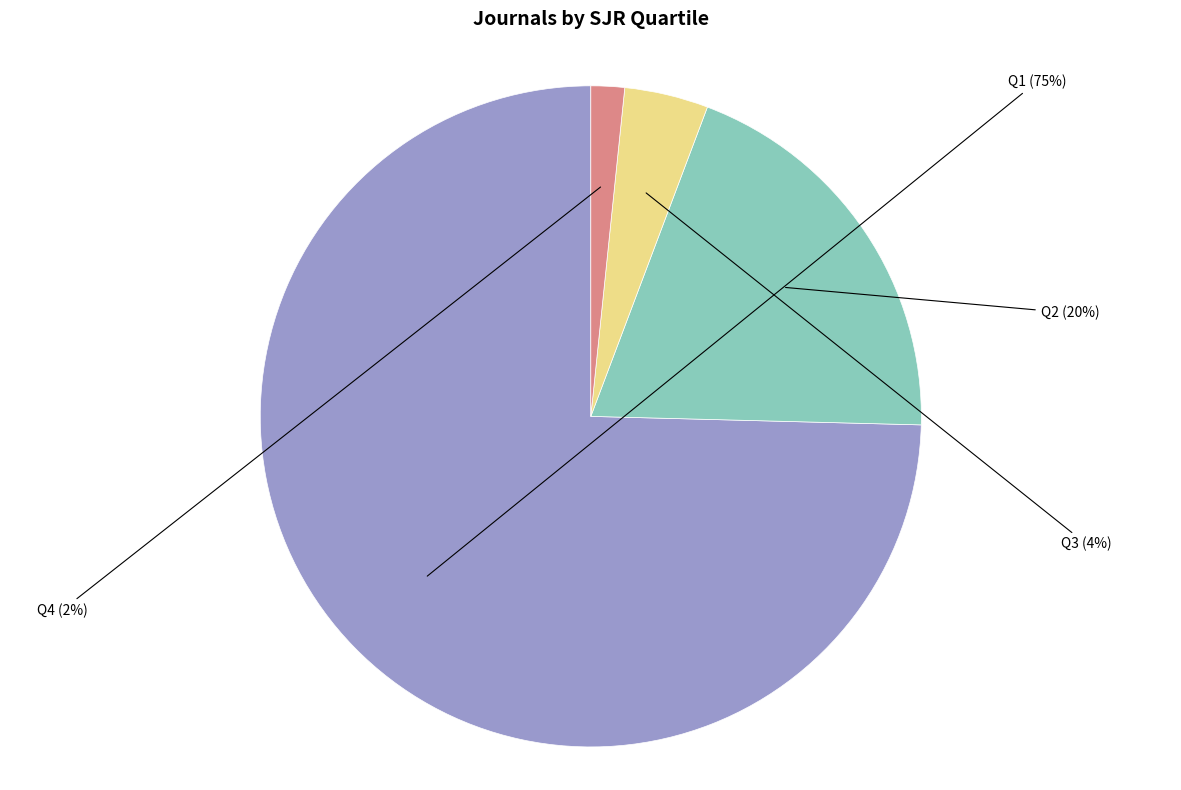

What percentage is the Q4 slice, to the nearest percent?

2%